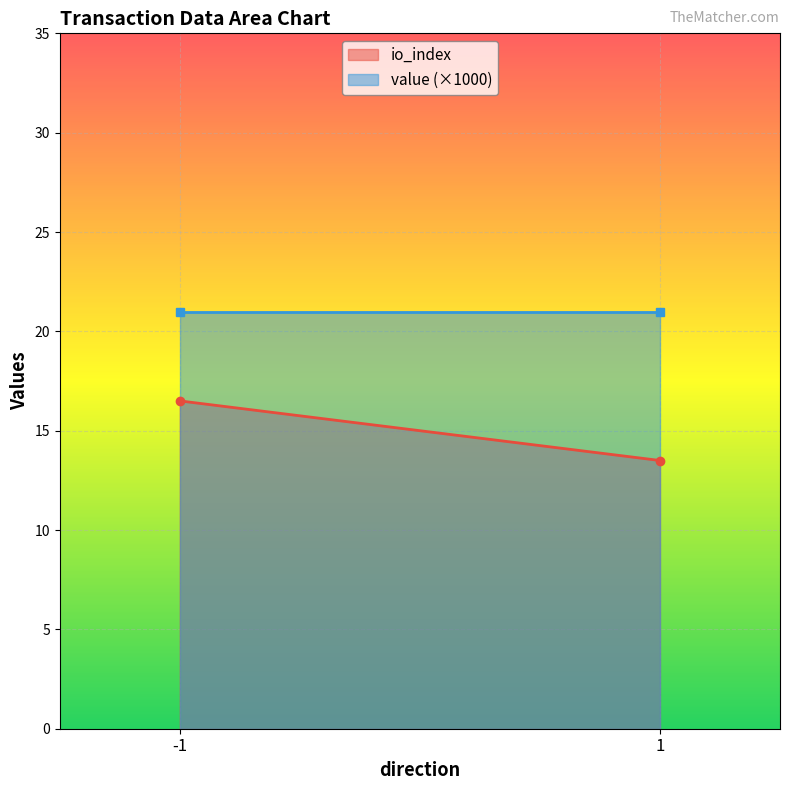

What are all the series names shown in the legend?

io_index, value